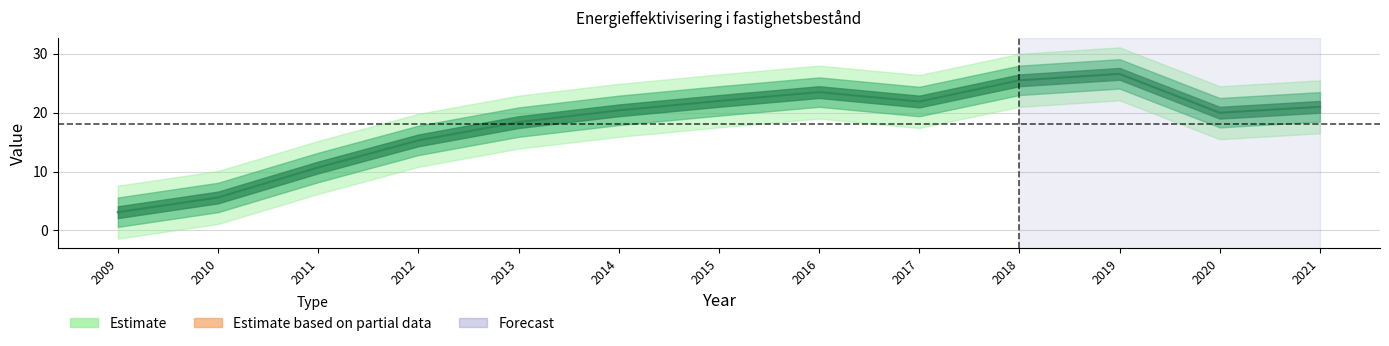

Reading right to left, transcribe all the data shown in this chart.

21.0	20.0	26.6	25.5	21.9	23.5	22.0	20.4	18.4	15.3	10.7	5.6	3.1